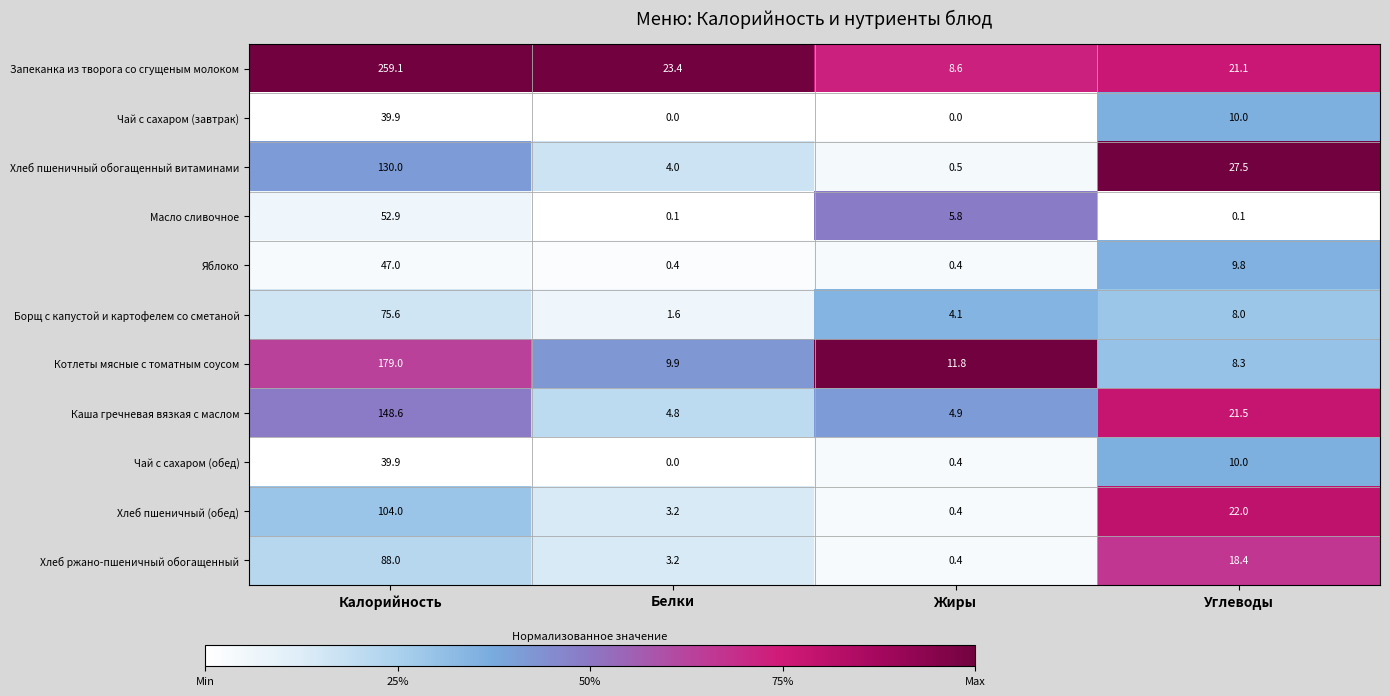

List the labels in order of Хлеб ржано-пшеничный обогащенный value, largest first.

Калорийность, Углеводы, Белки, Жиры